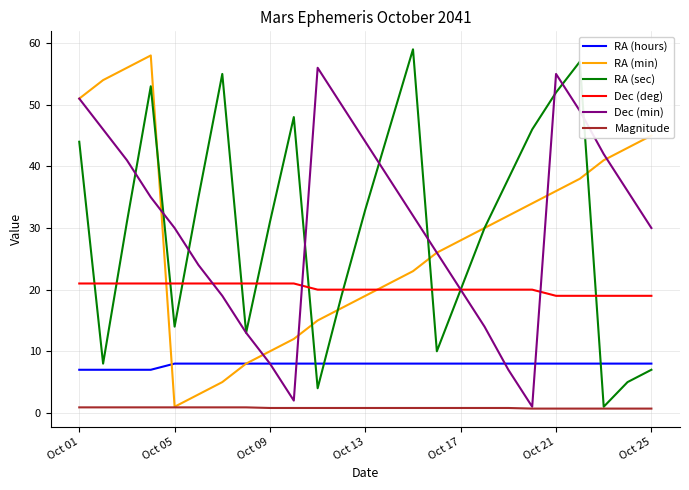

What is the minimum value for Dec (deg)?

19.0